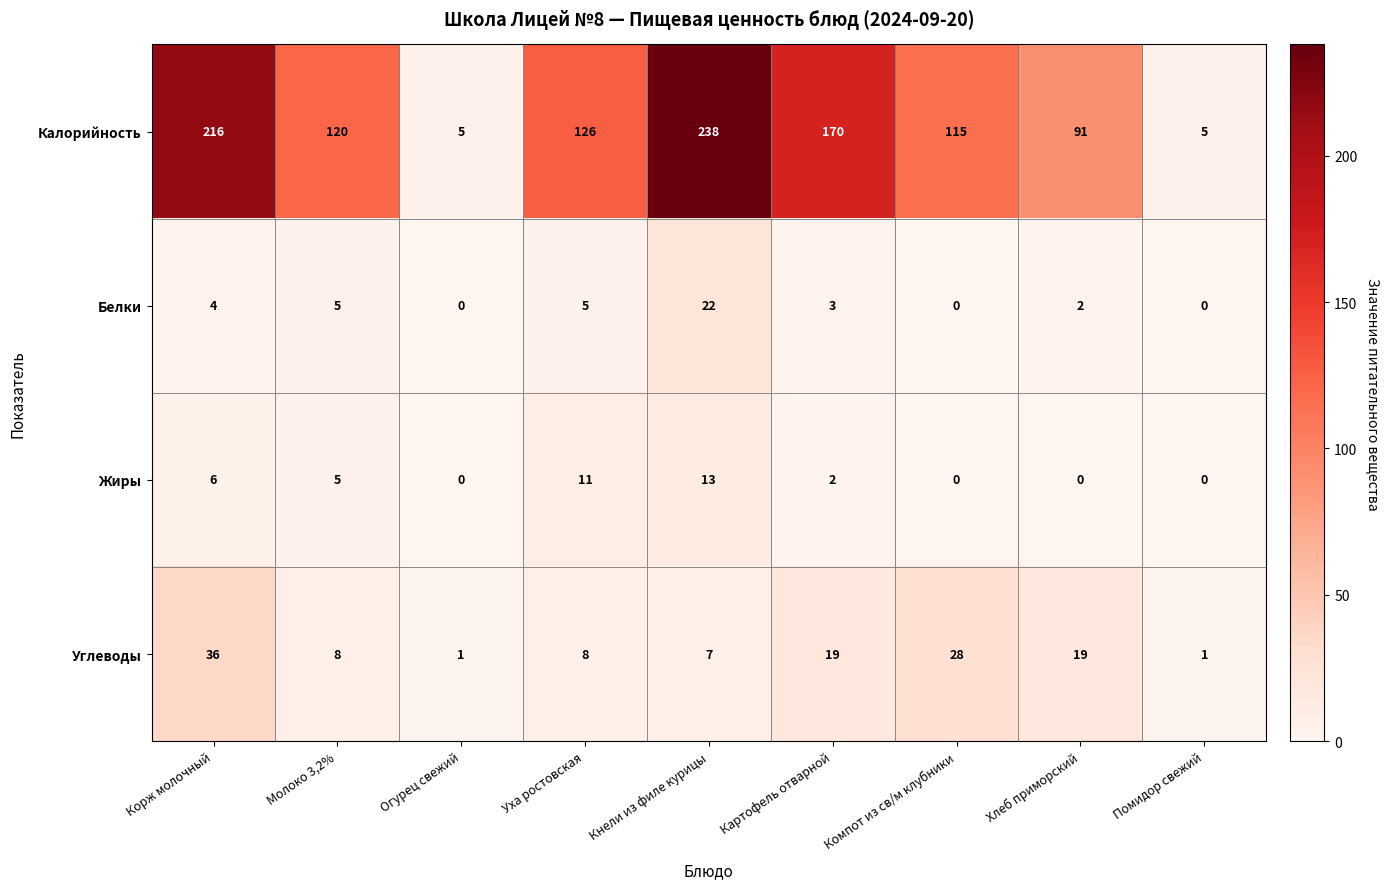

What is the difference between the highest and lowest values at Молоко 3,2%?

115